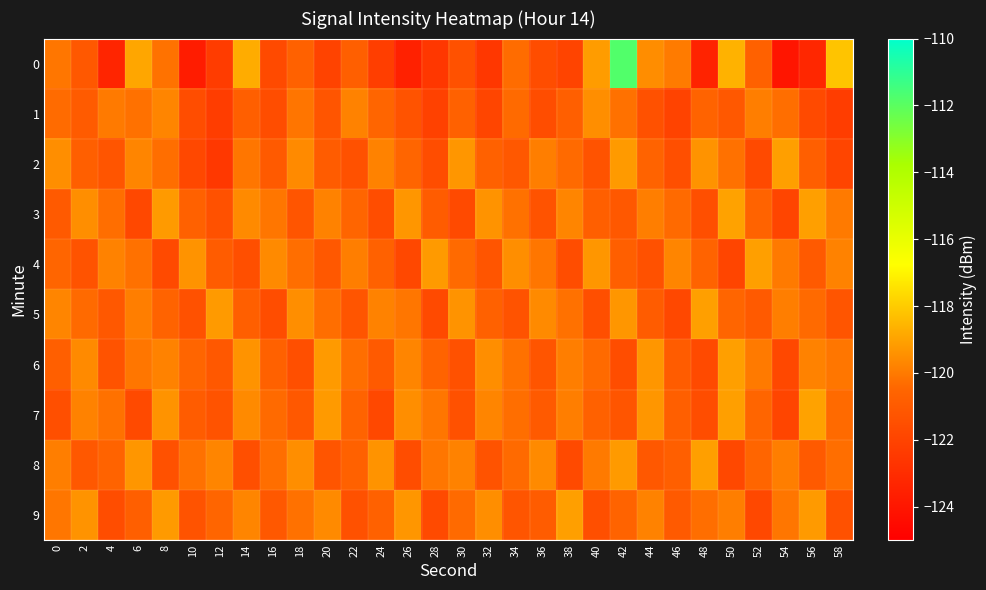

Which category has the lowest value across all series?

54